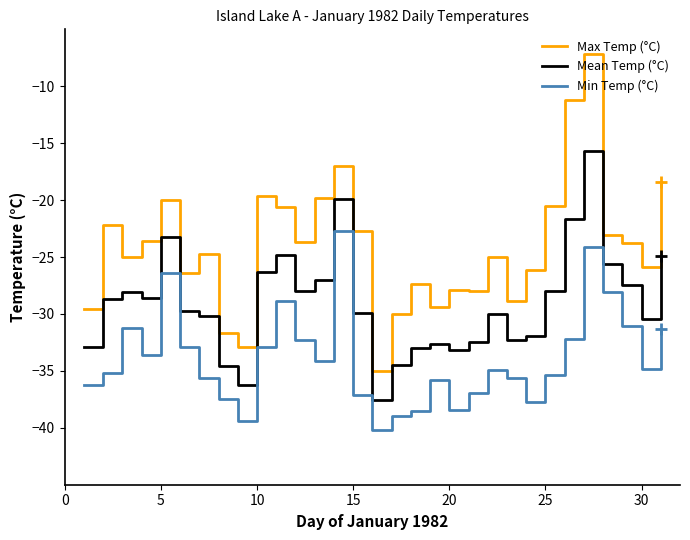

Which series has the largest range (max minus min)?

Max Temp (°C)